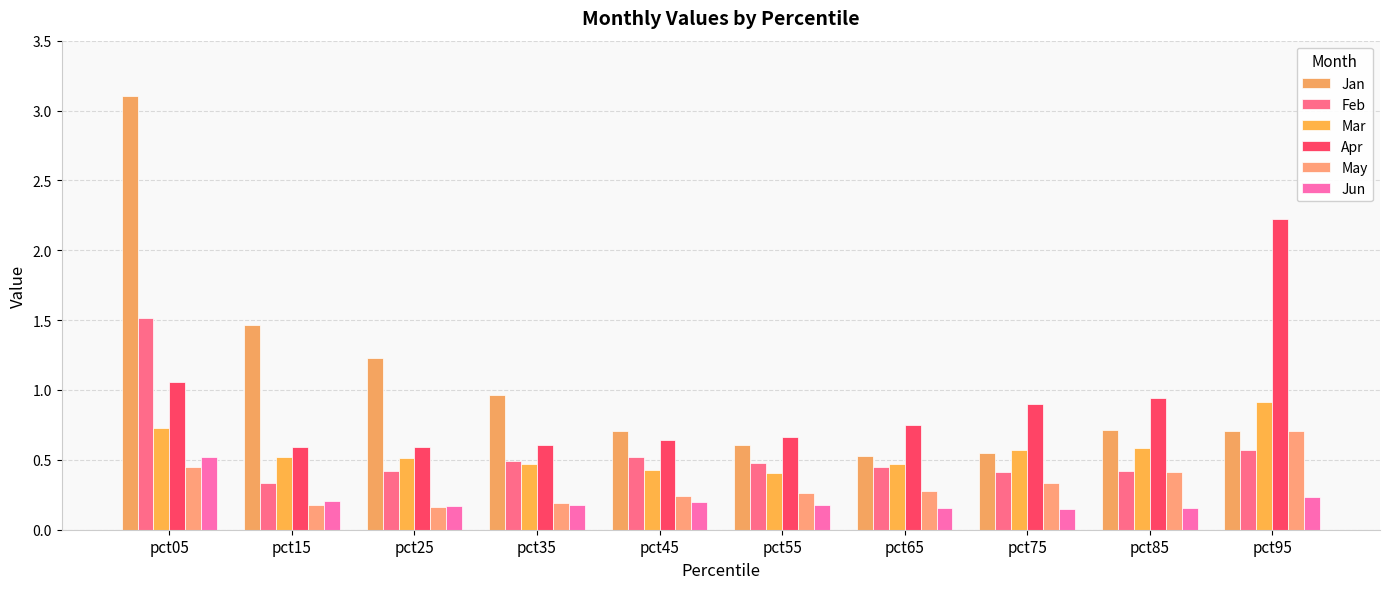

How many categories are shown in the chart?

10